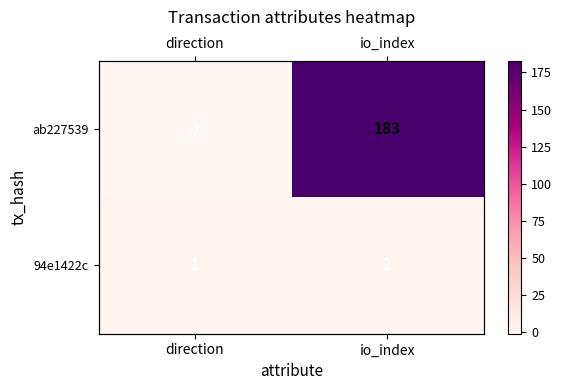

At how many categories does at least one series exceed 11?

1